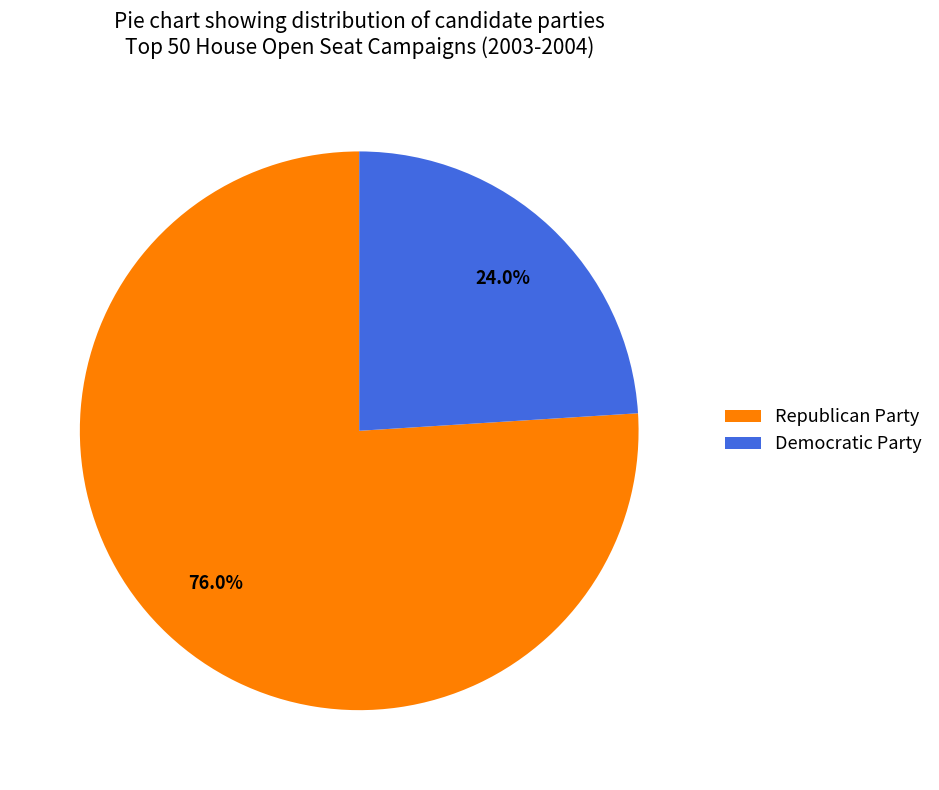

What is the ratio of the value at Democratic Party to the value at Republican Party?

0.3